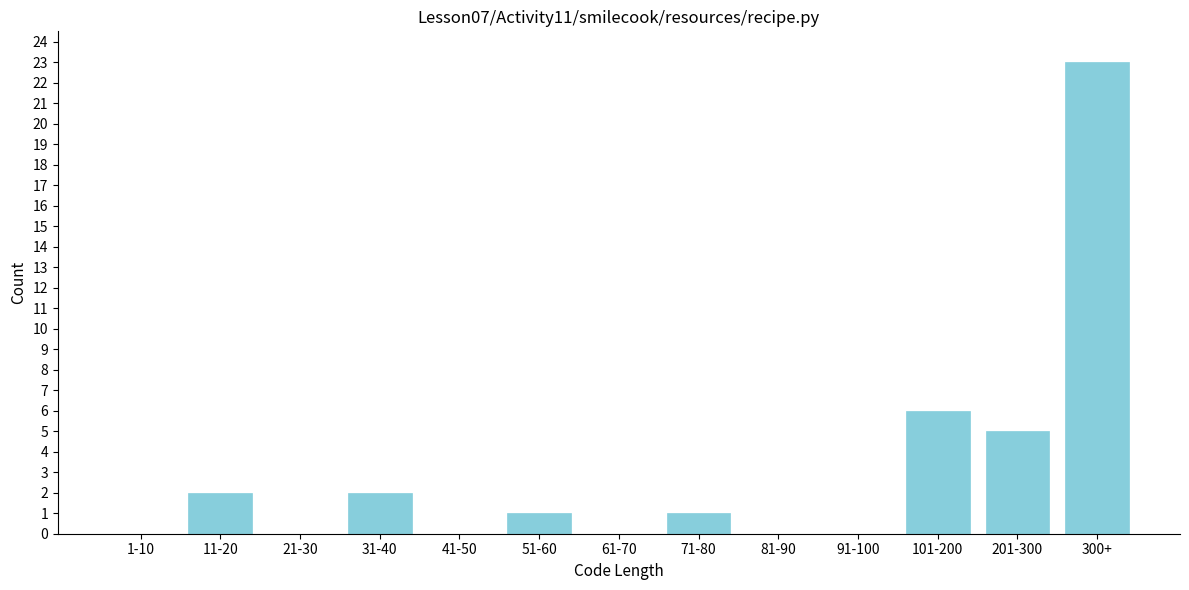

Reading right to left, extract all data points from this chart.

300+=23	201-300=5	101-200=6	91-100=0	81-90=0	71-80=1	61-70=0	51-60=1	41-50=0	31-40=2	21-30=0	11-20=2	1-10=0